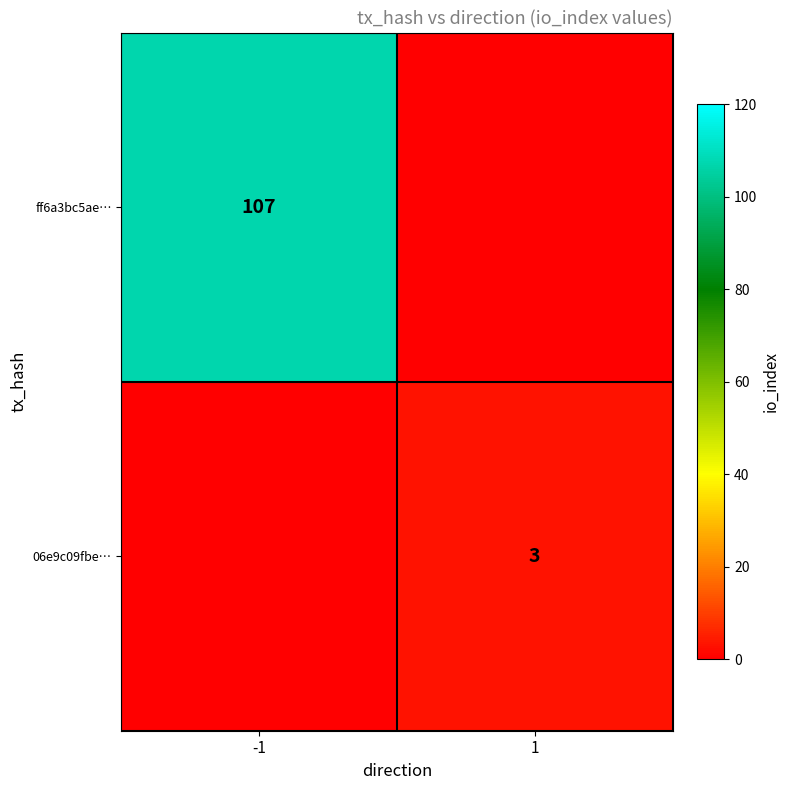

The value of 06e9c09fbe… at 1 is 4. True or false?

False